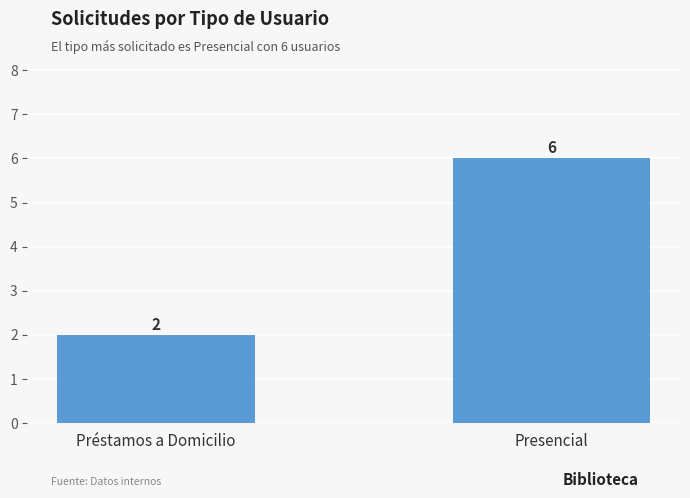

What is the sum of the values at Préstamos a Domicilio and Presencial?

8